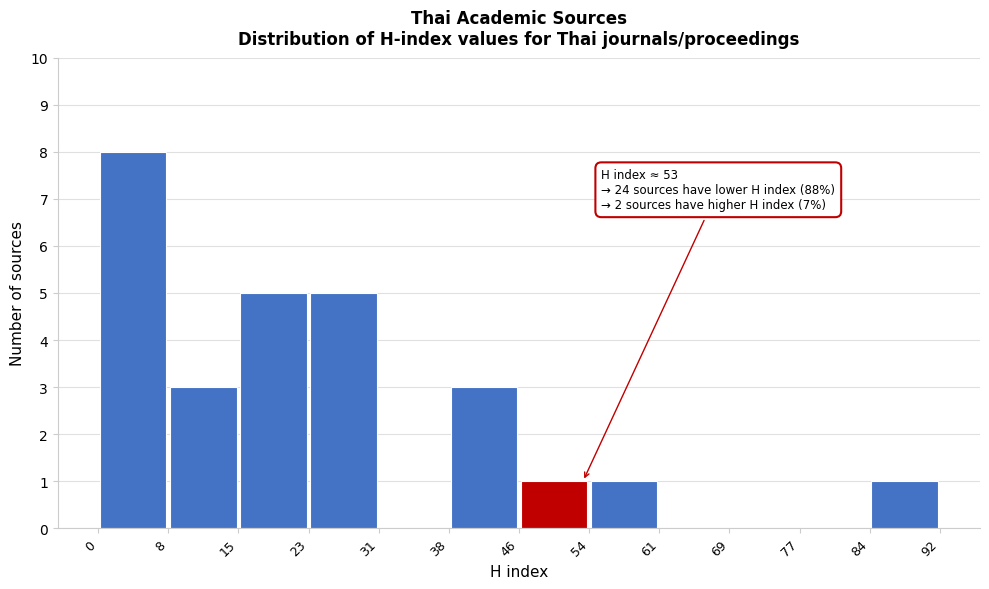

Over which range of the x-axis is the bar tallest?

0 to 8